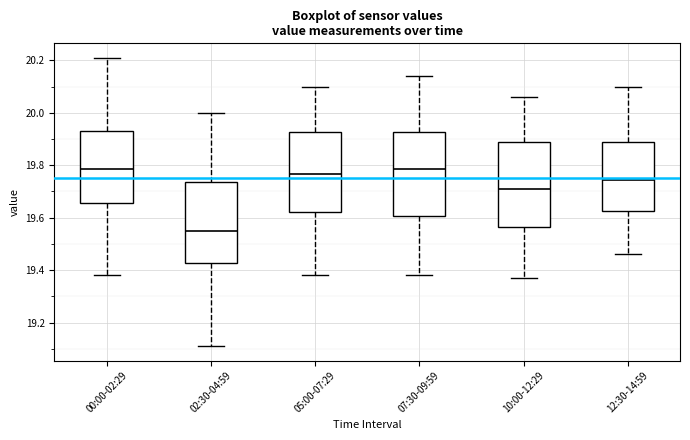

Where does the median line of the box for 07:30-09:59 sit on the y-axis? The values are not printed on the chart, so give them approximately, as read against the axis.

19.78